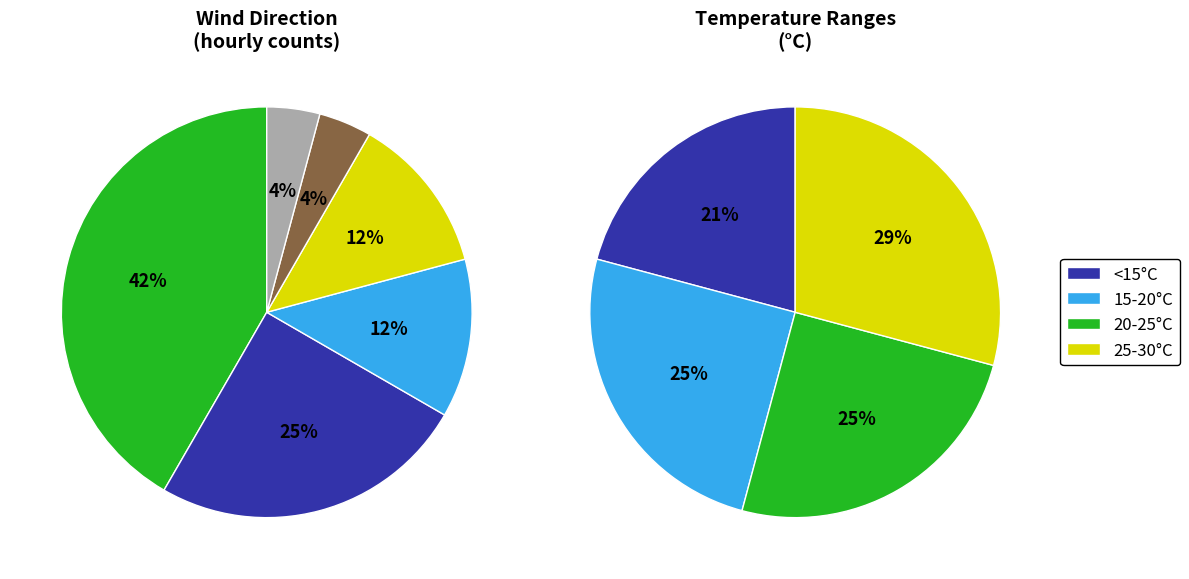

Between Calma and Nord, which is larger?

Nord